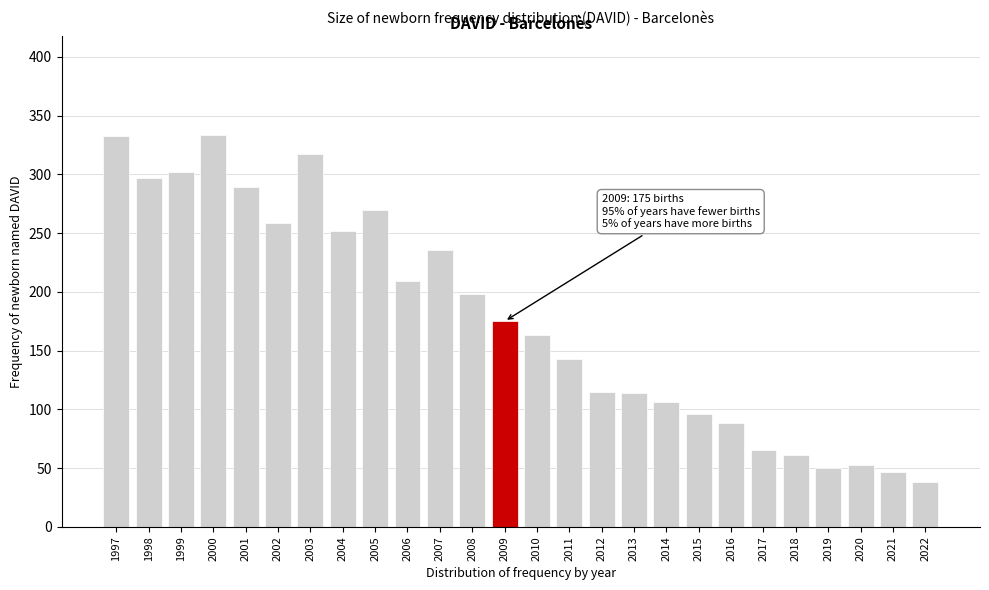

At which category does the chart reach its minimum across all series?

2022